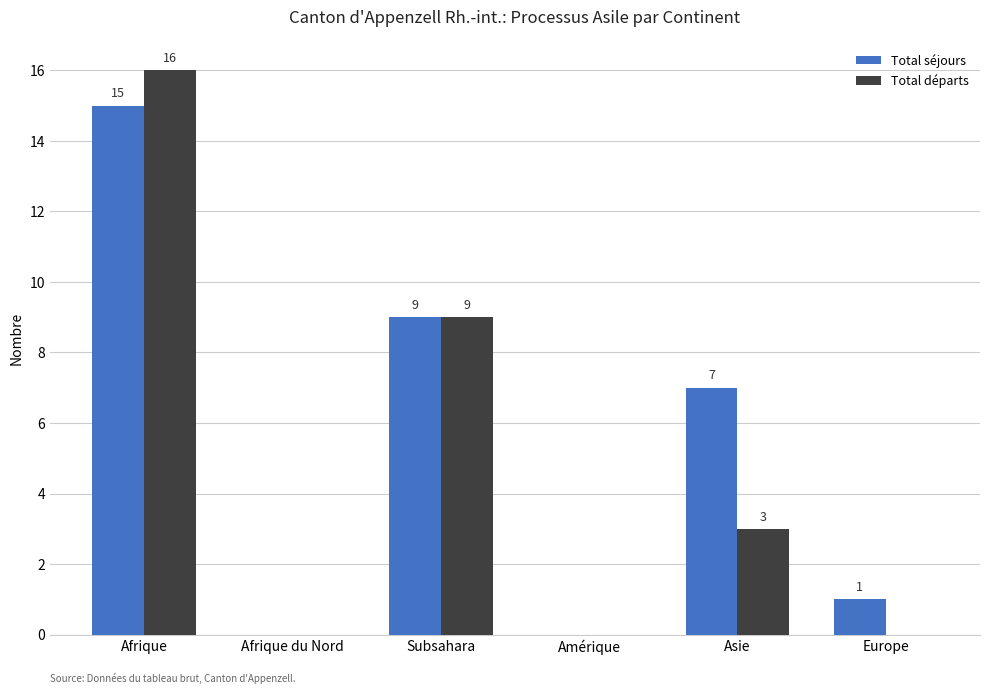

What is the maximum value shown in the chart?

16